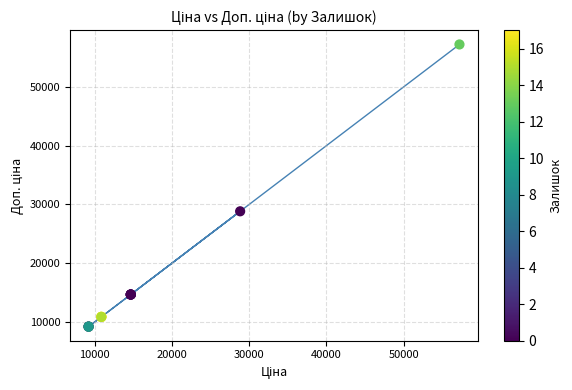

What Y value in the scatter plot is closest to 33210?

28821.8